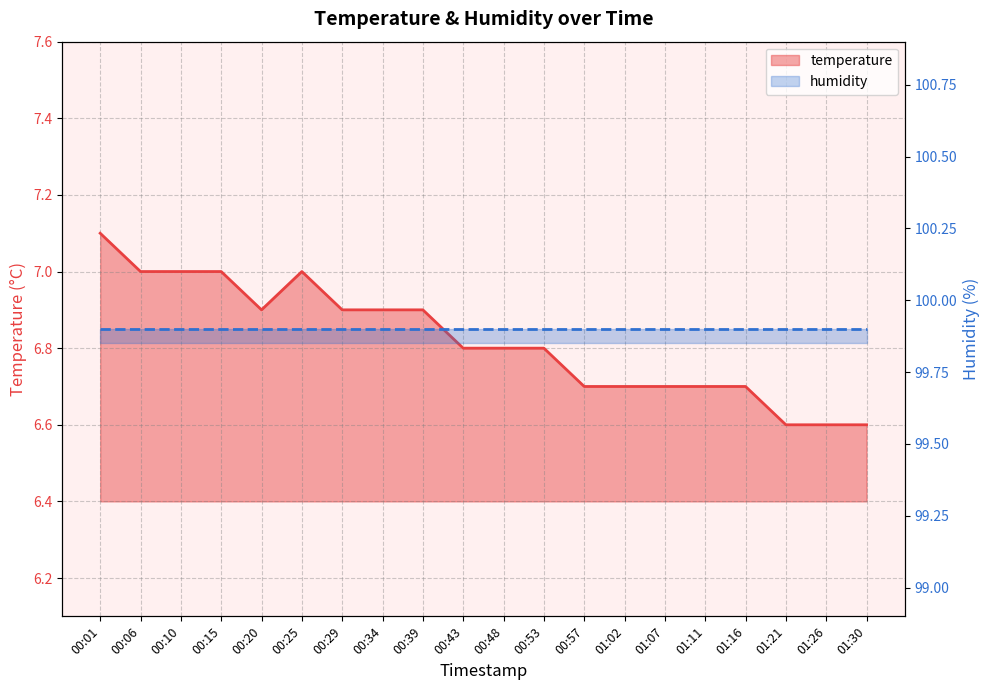

The chart shows a value of 6.6 at 01:26. True or false?

True